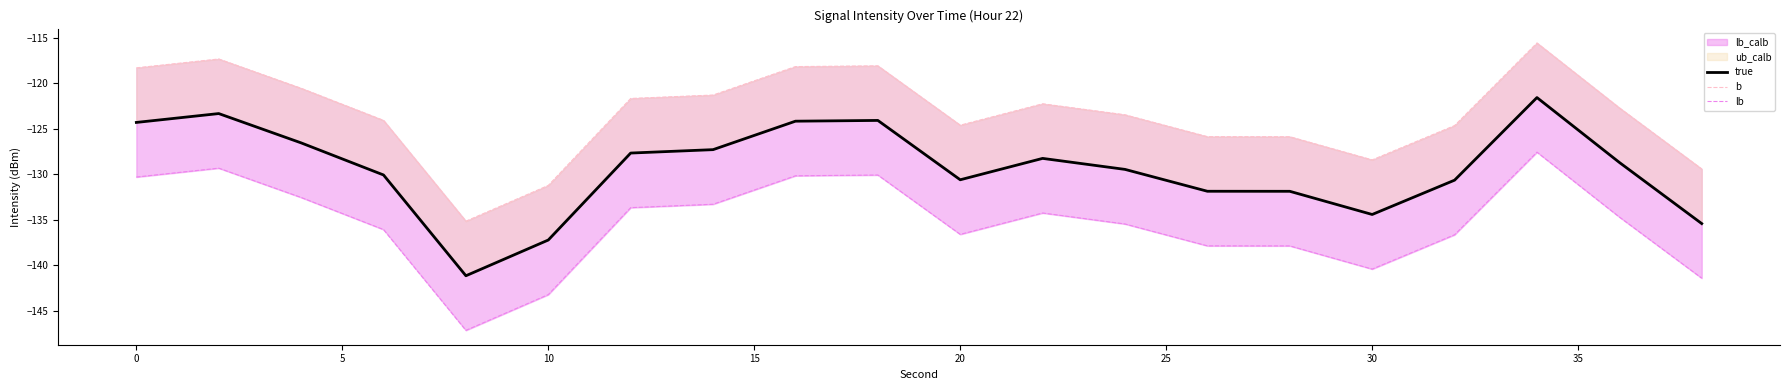

What is the difference between the maximum and minimum values in the true series?

19.6